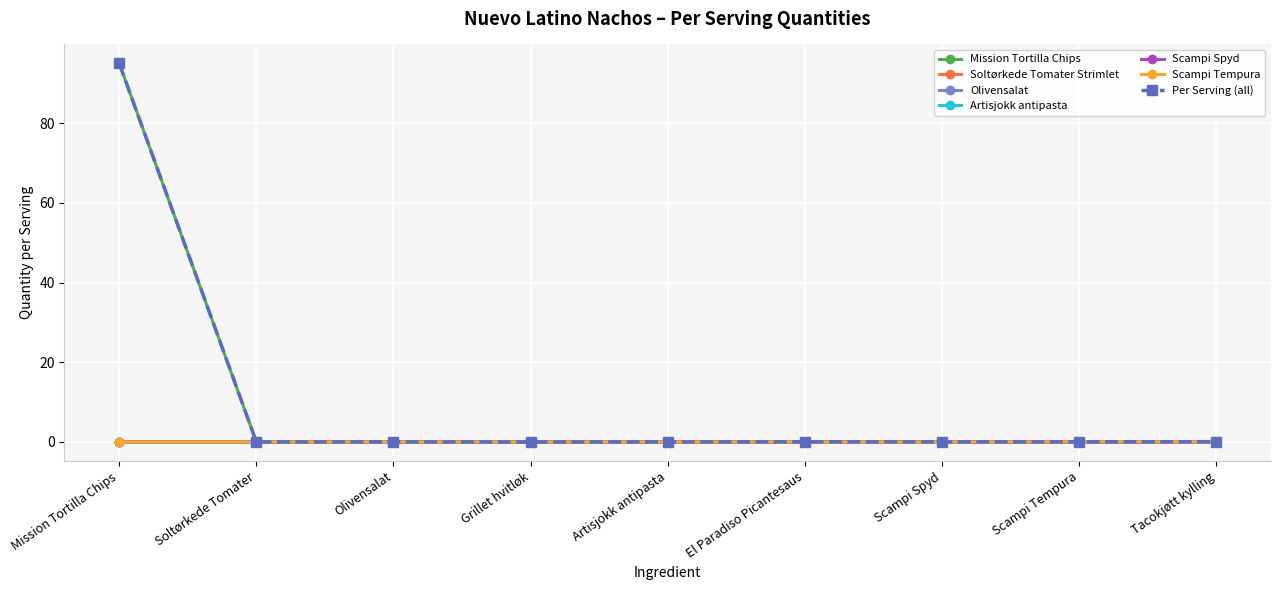

The Scampi Spyd series shows 0.0 at Soltørkede Tomater. True or false?

True